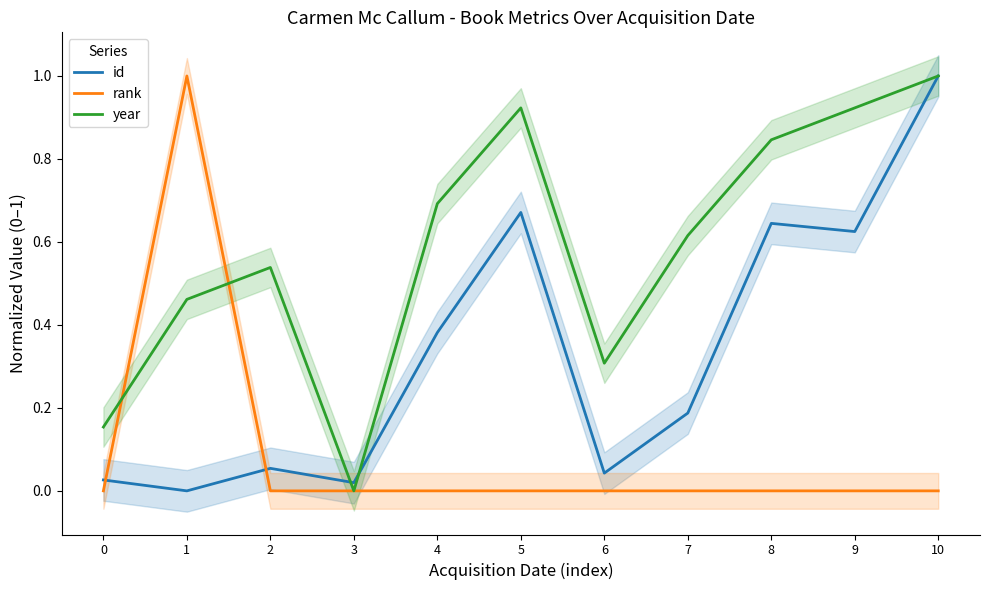

What are all the series names shown in the legend?

id, rank, year